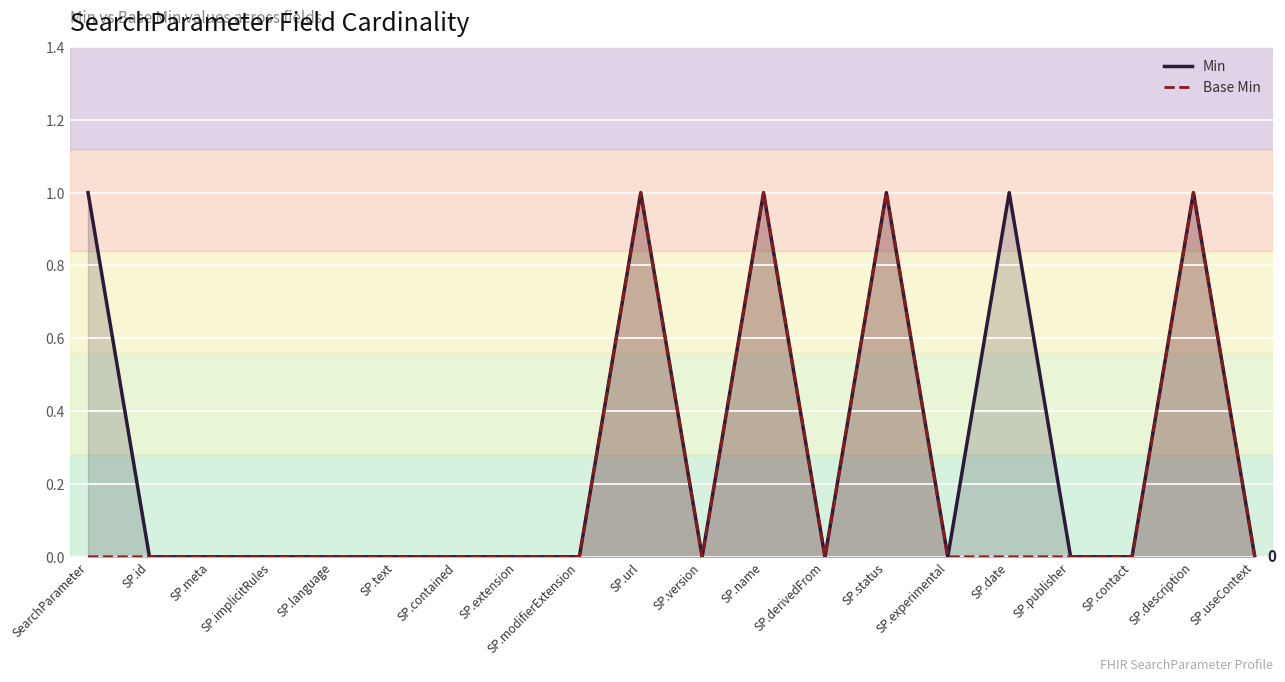

At which category is the sum across all series the highest?

SP.url